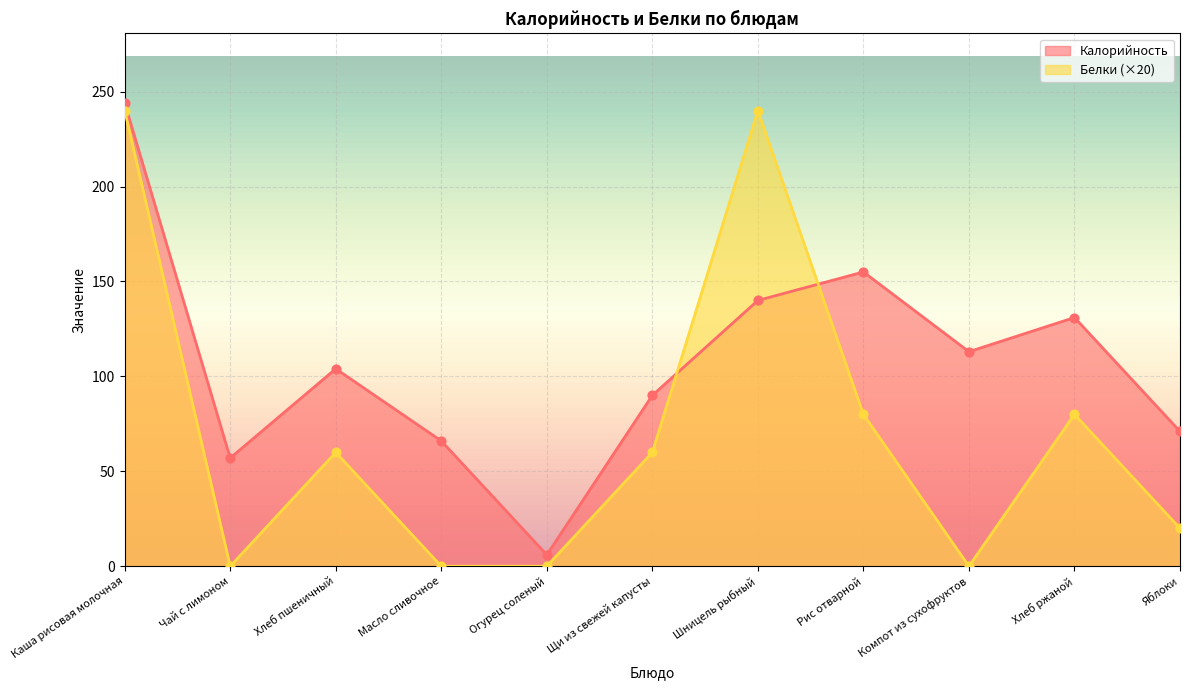

Which series reaches the maximum Y coordinate?

Калорийность